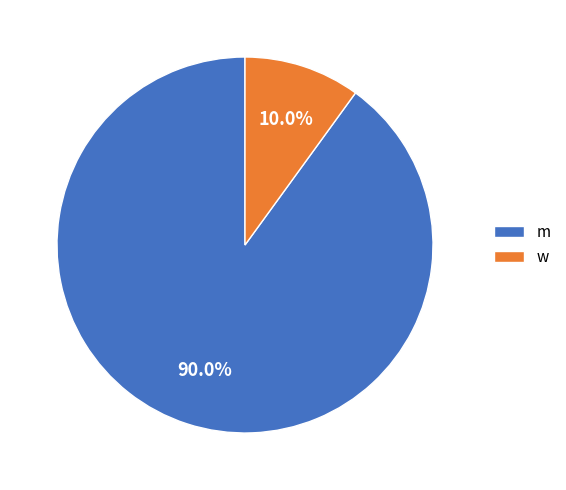

Do w and m together represent more than half of the pie?

Yes